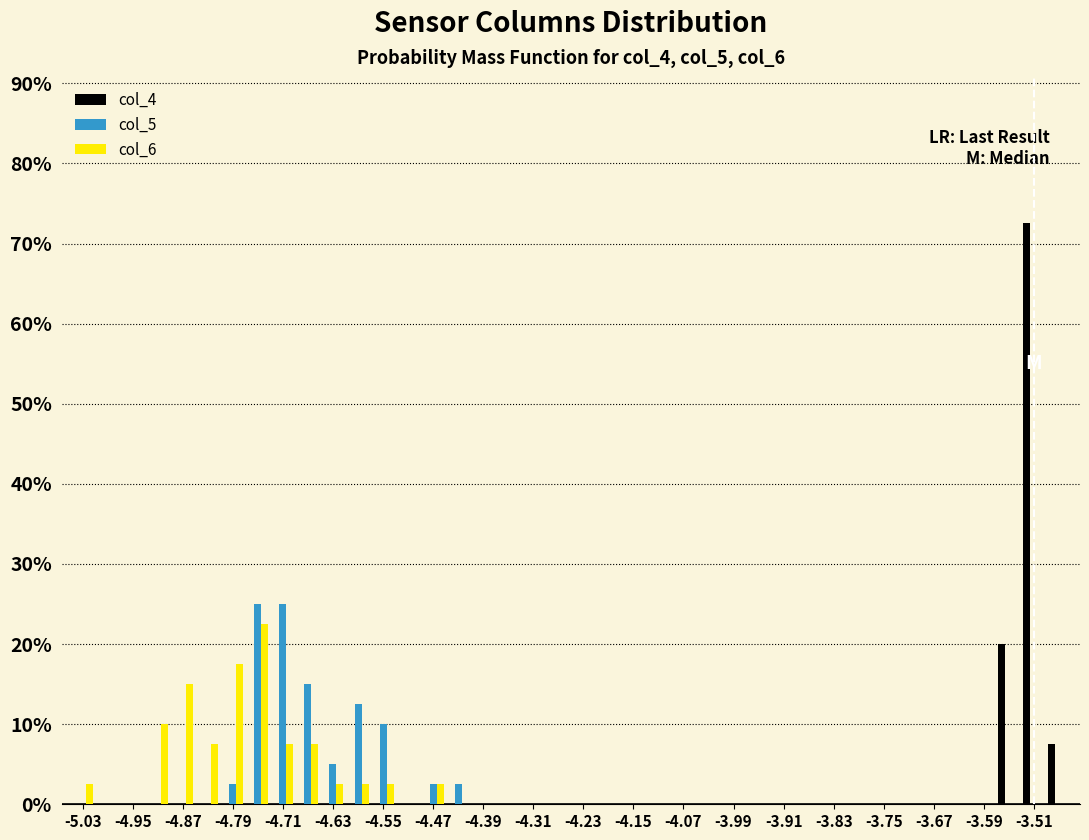

In the col_6 series, which range on the x-axis has the tallest bar?

-4.77 to -4.73